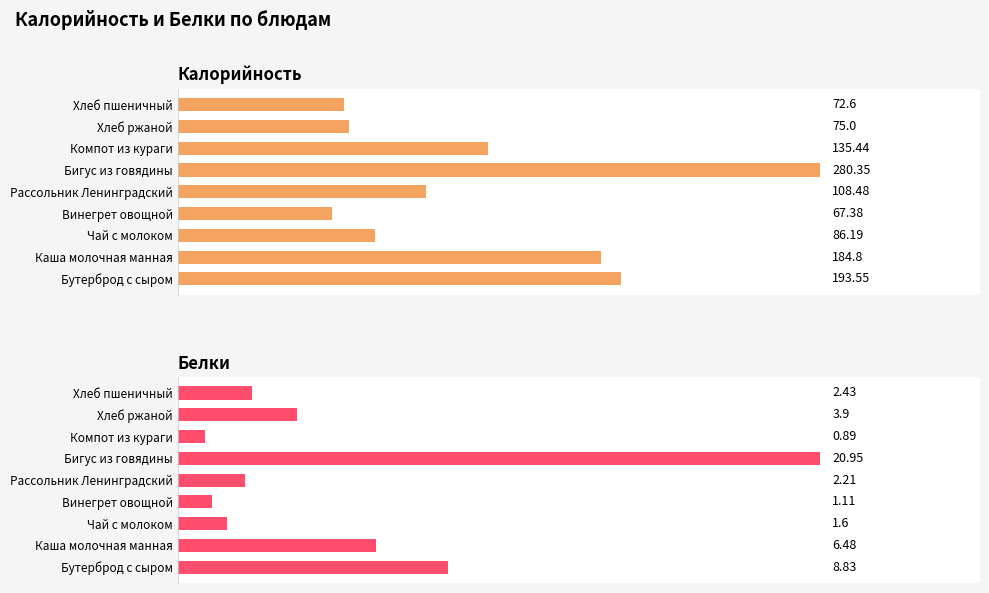

How many bars are there in total?

18